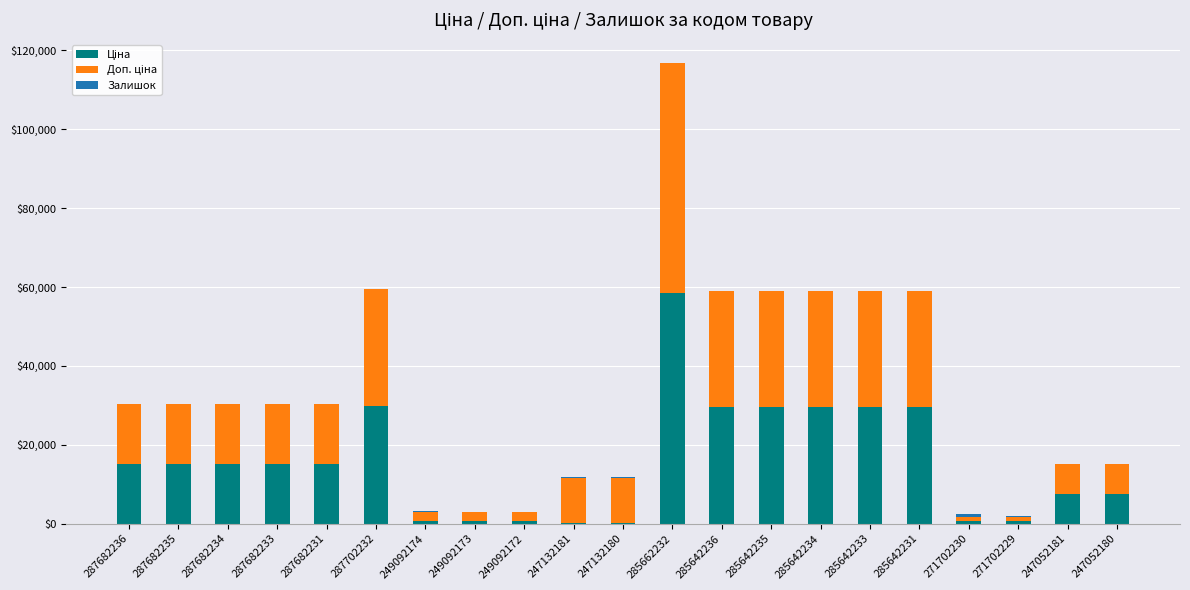

At which category is the sum across all series the highest?

285662232